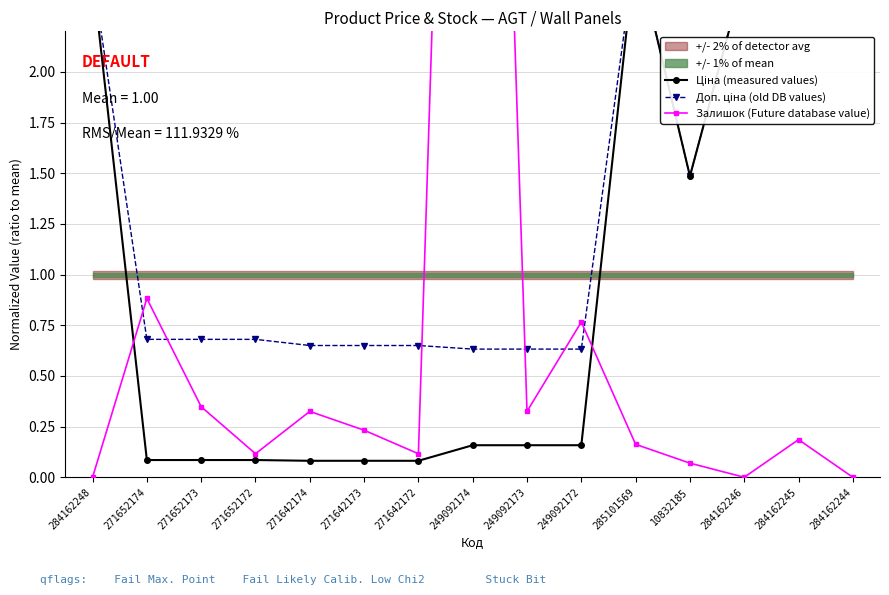

True or false: Доп. ціна (old DB values) has a value of 2.6 at 285101569.

True